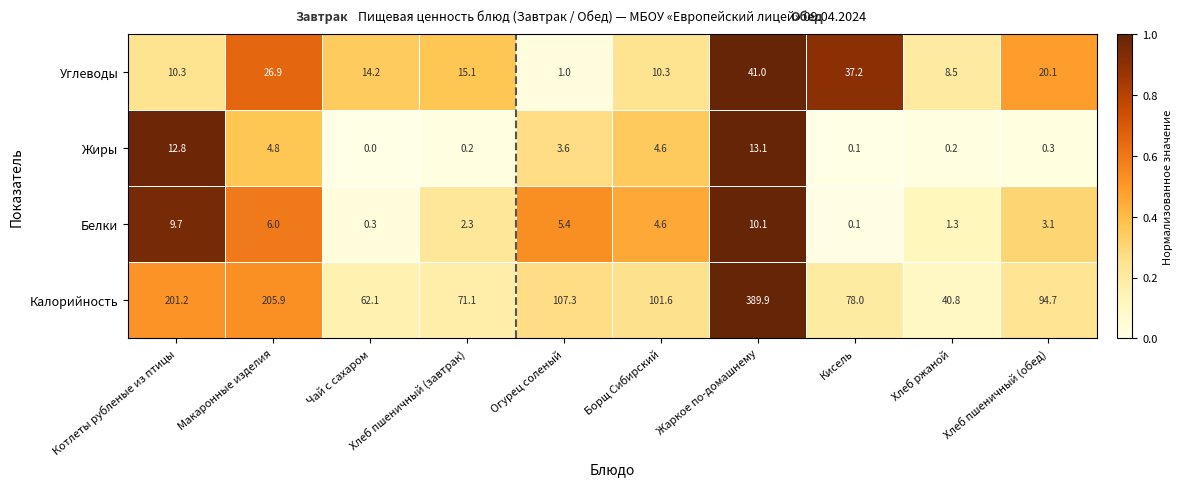

Is it true that Углеводы equals 14.2 at Чай с сахаром?

True